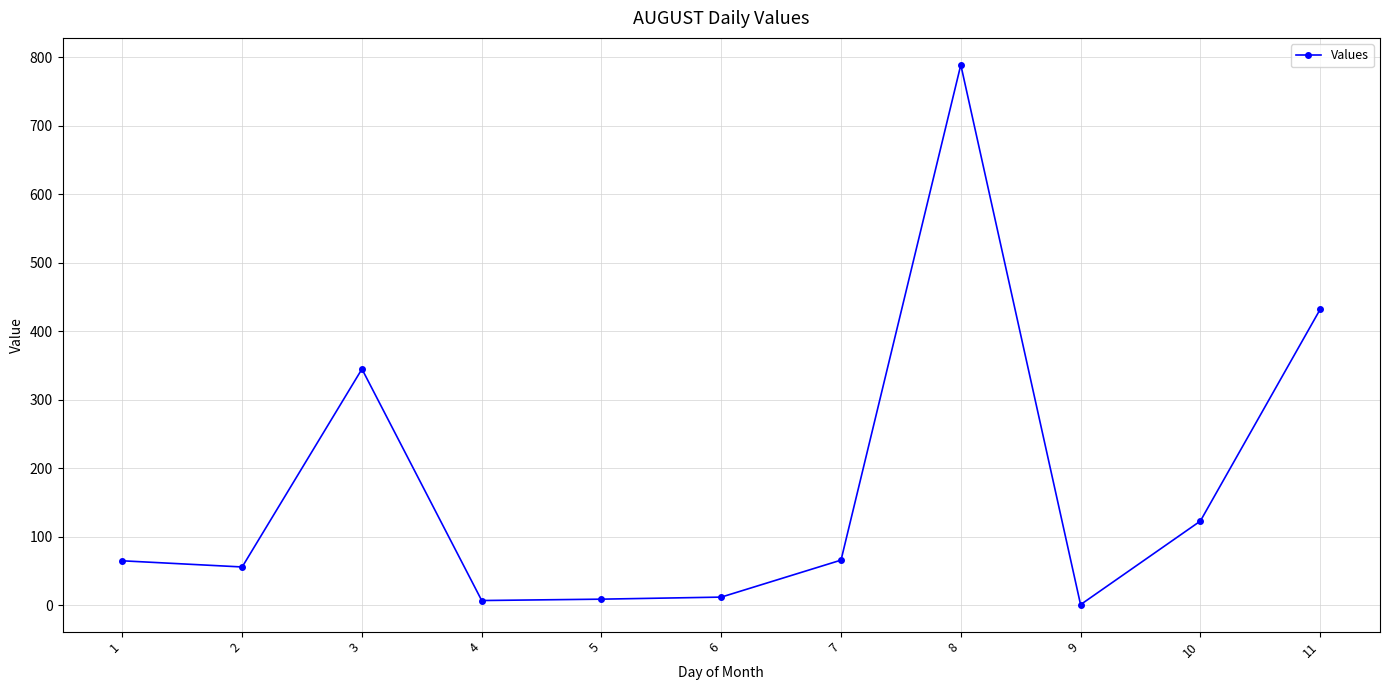

How many categories are shown in the chart?

11